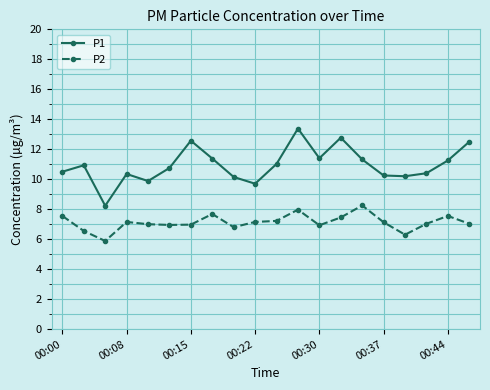

Which series has the largest total across all categories?

P1